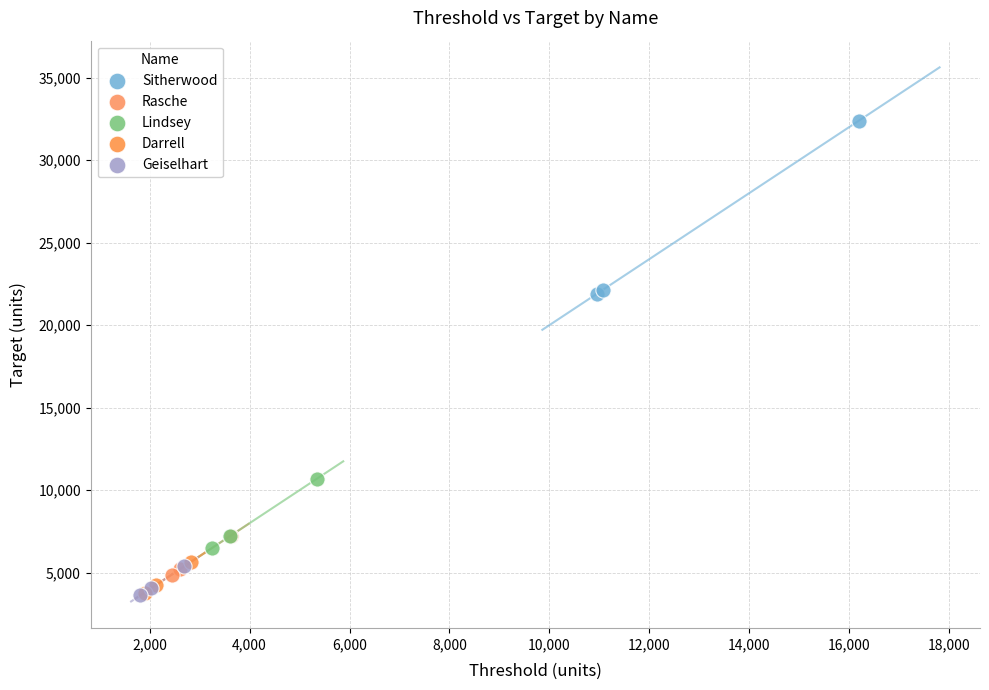

Which series has the widest spread of Y values?

Sitherwood